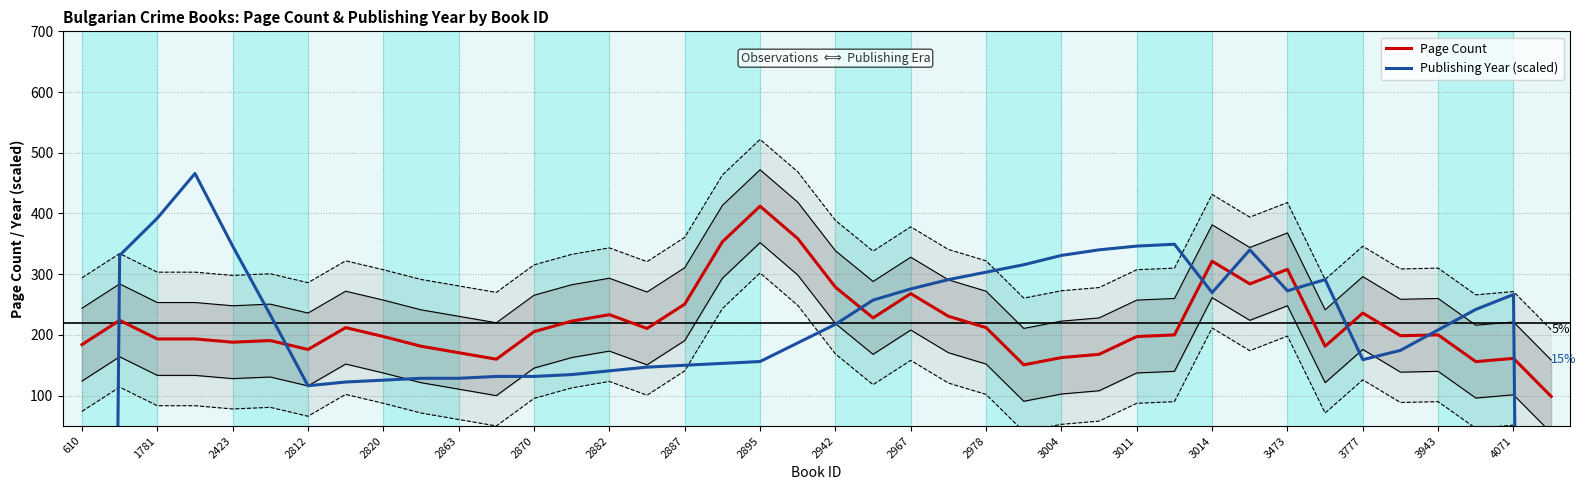

True or false: Publishing Year (scaled) and Page Count intersect in this chart.

True